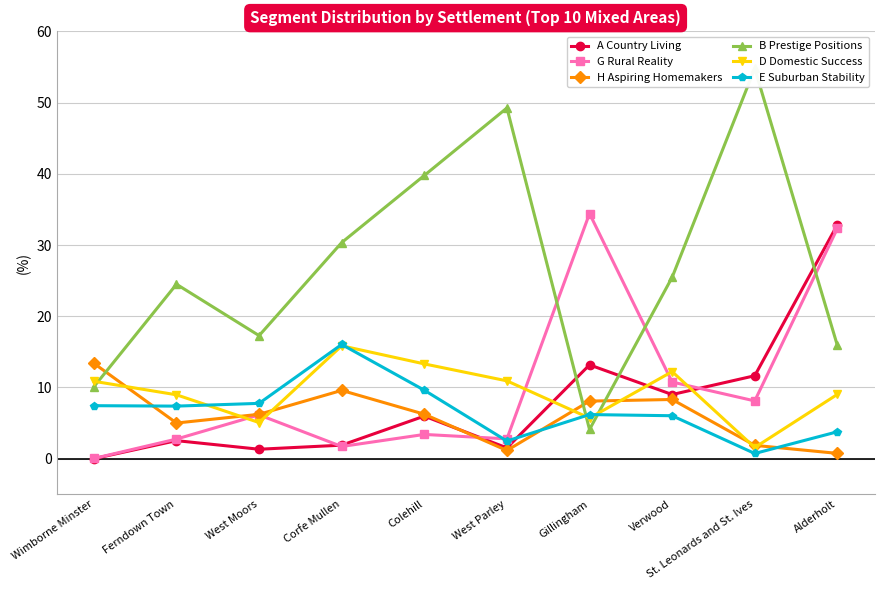

What is the label of the 7th point from the left?

Gillingham